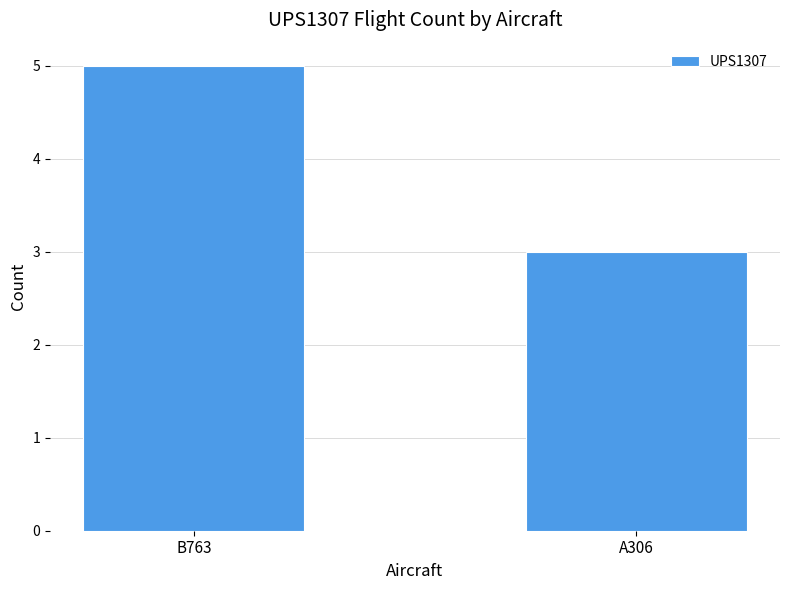

The chart shows a value of 5 at B763. True or false?

True